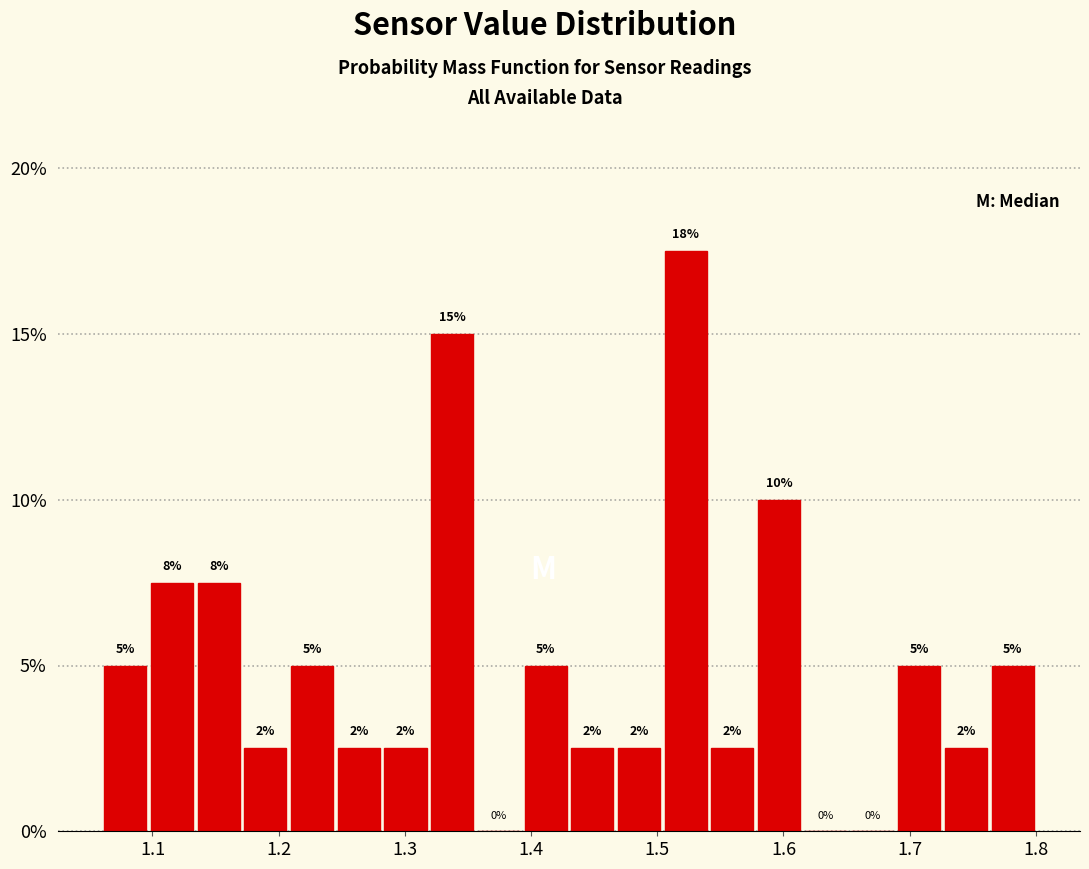

Around what value on the x-axis is the tallest bar? Give the approximate position of its centre, as read against the axis.

1.52